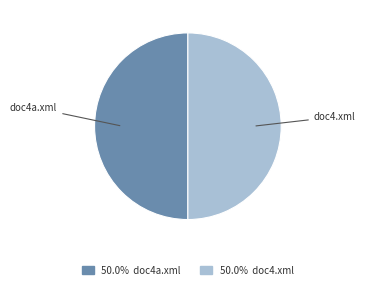

To the nearest percent, what is the average slice percentage?

50%